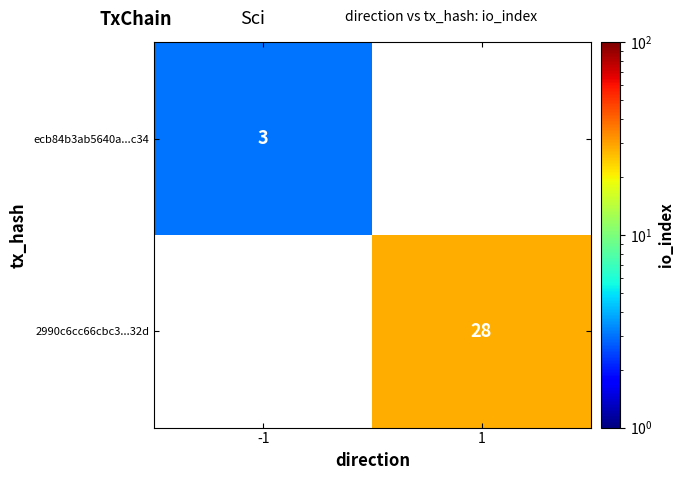

At how many categories does at least one series exceed 26?

1